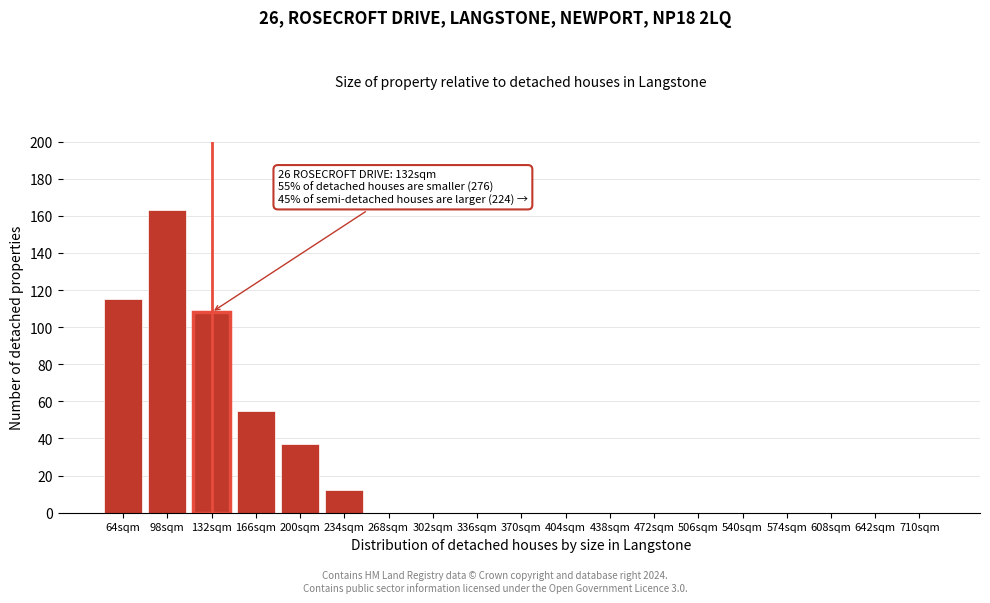

Reading left to right, extract all data points from this chart.

64sqm=115	98sqm=163	132sqm=108	166sqm=55	200sqm=37	234sqm=12	268sqm=0	302sqm=0	336sqm=0	370sqm=0	404sqm=0	438sqm=0	472sqm=0	506sqm=0	540sqm=0	574sqm=0	608sqm=0	642sqm=0	710sqm=0